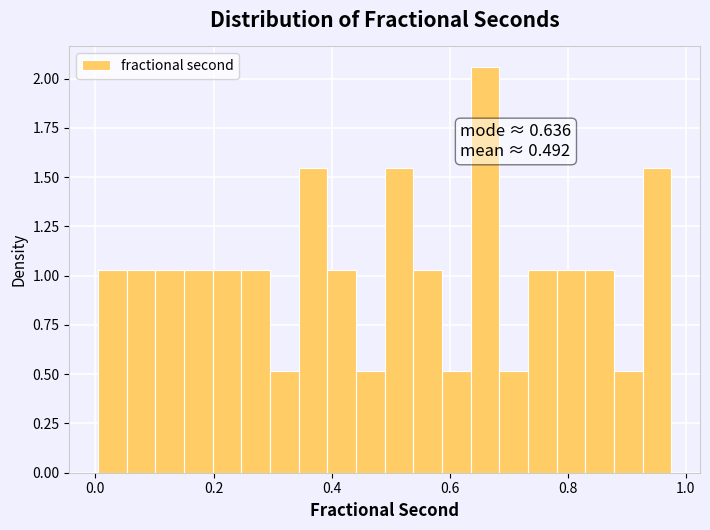

Around what value on the x-axis is the tallest bar? Give the approximate position of its centre, as read against the axis.

0.66